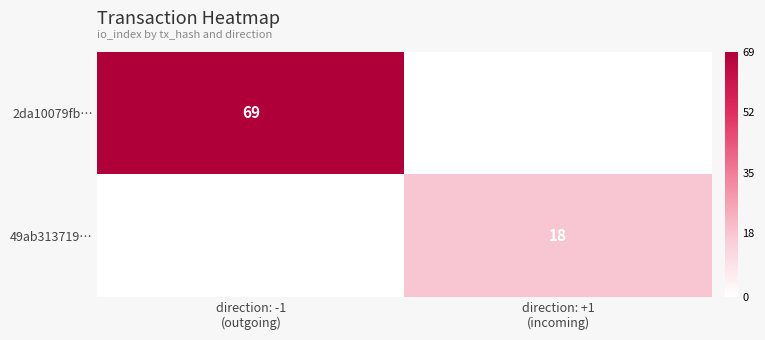

The value of 2da10079fb… at direction: -1 (outgoing) is 91. True or false?

False